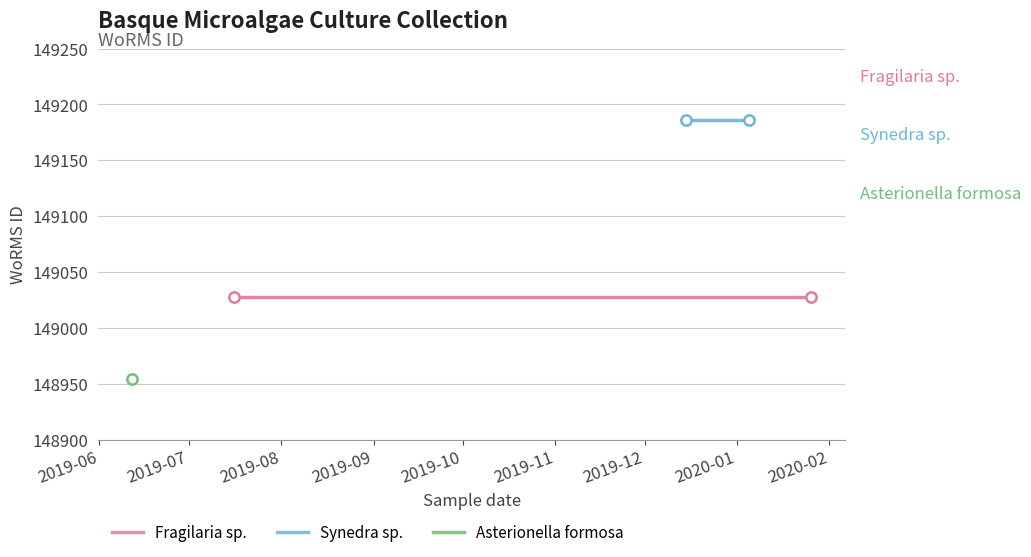

At how many categories does at least one series exceed 149107?

2